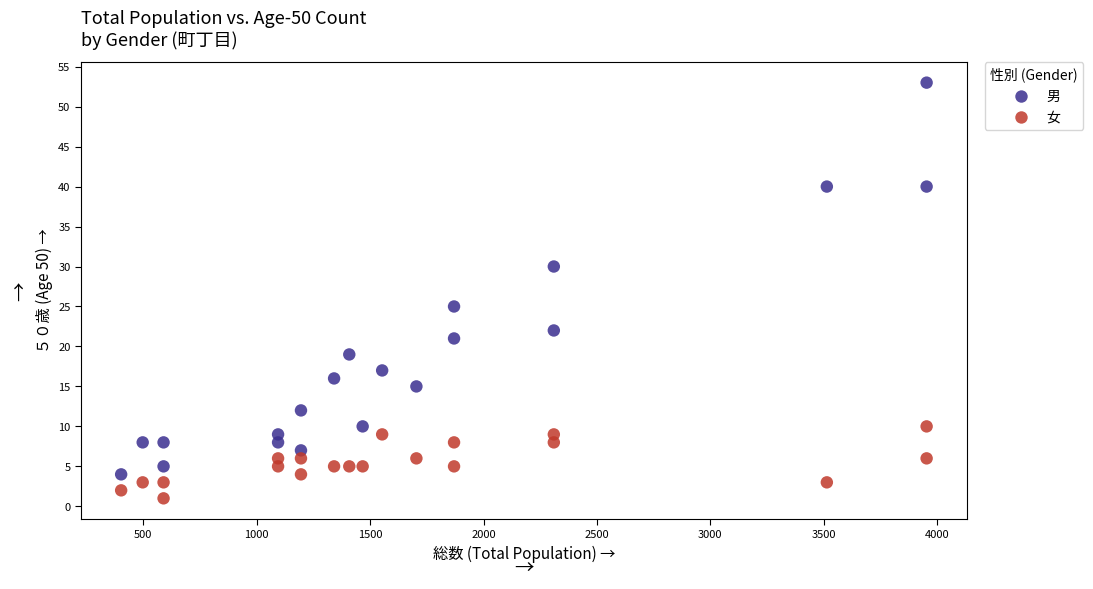

In the 男 series, what Y value is closest to 28?

30